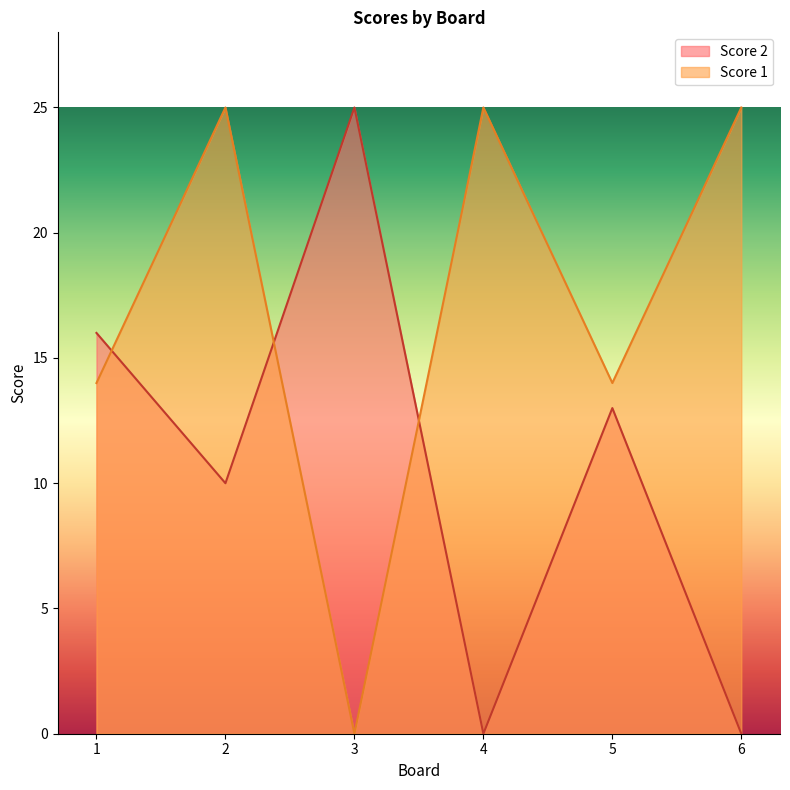

True or false: Score 1 has a value of 14 at 5.

True